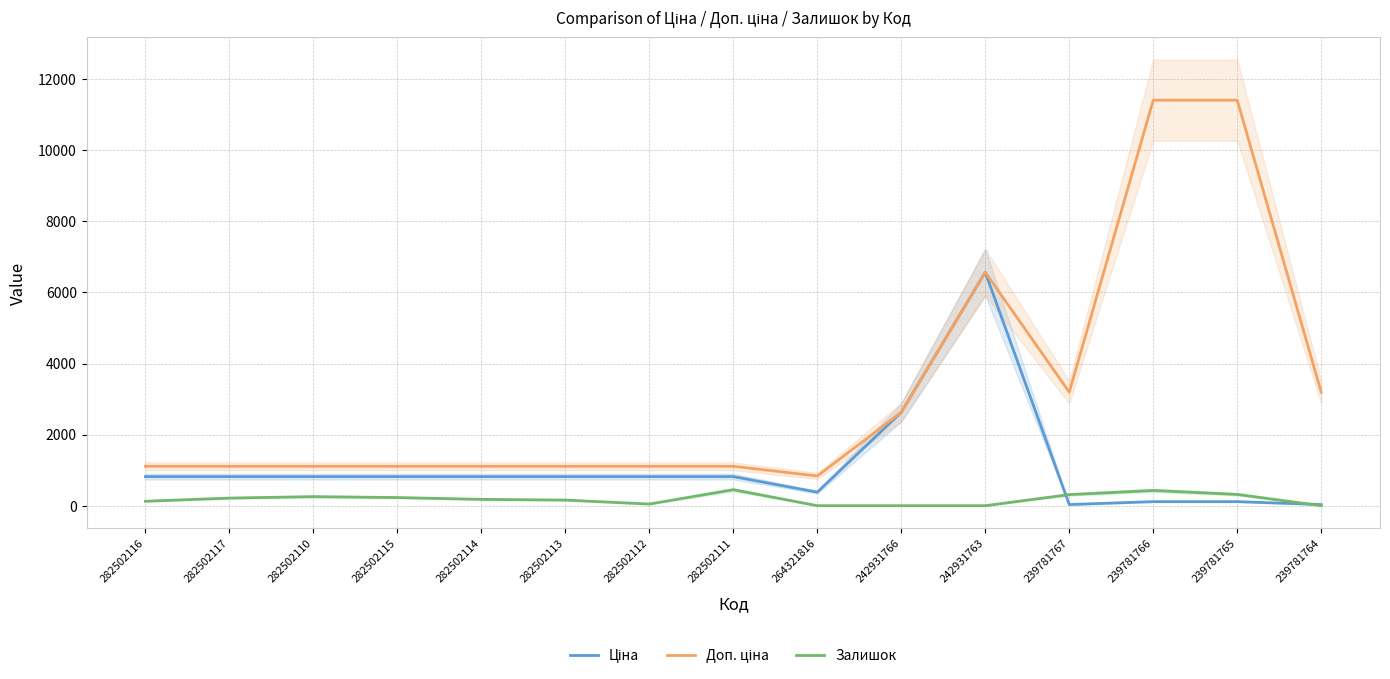

Does the chart have visible grid lines?

Yes